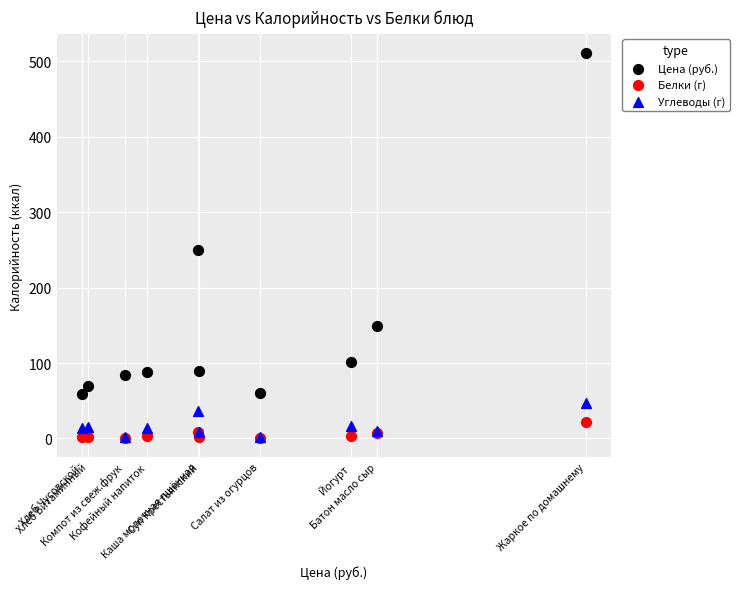

Across all series, what Y value is closest to 256?

250.0